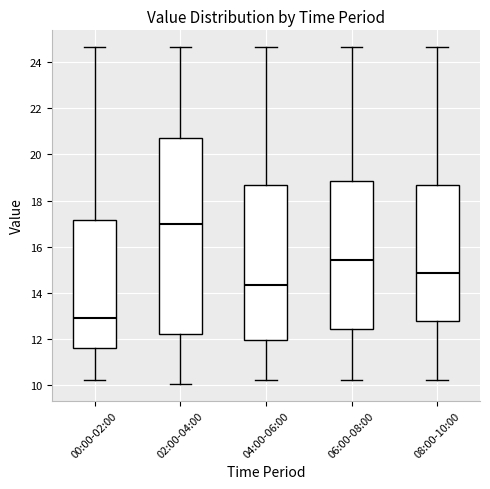

Which box's median line is the highest?

02:00-04:00